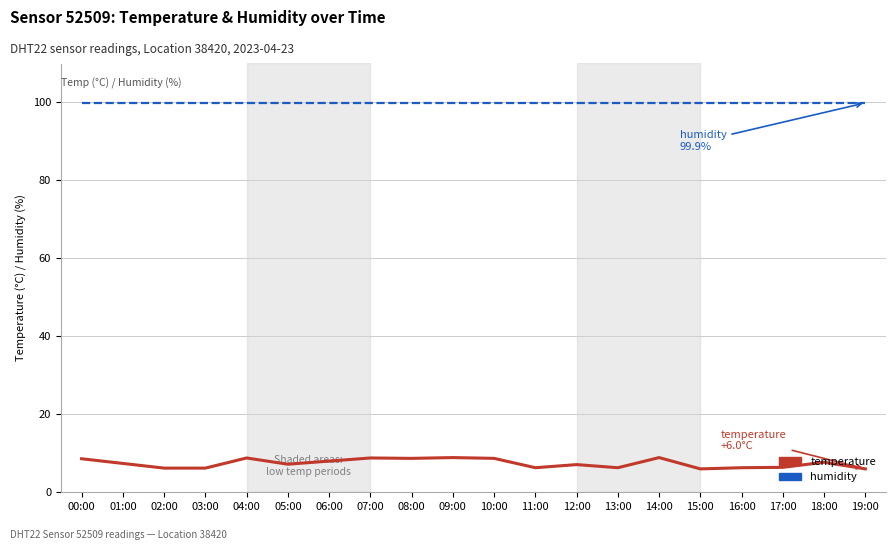

At how many categories does at least one series exceed 69?

20